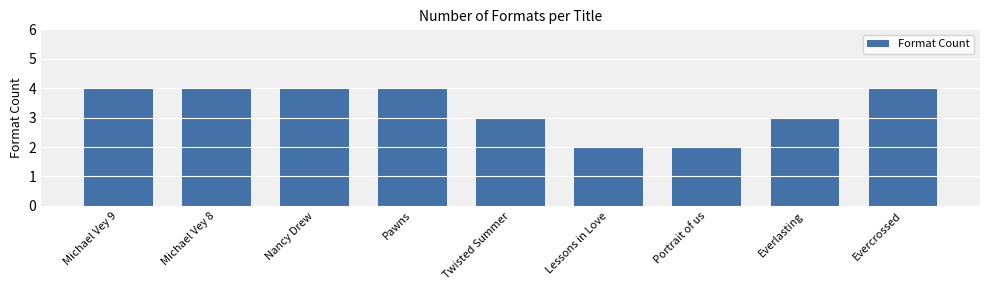

Reading left to right, what are all the values shown in this chart?

Michael Vey 9=4	Michael Vey 8=4	Nancy Drew=4	Pawns=4	Twisted Summer=3	Lessons in Love=2	Portrait of us=2	Everlasting=3	Evercrossed=4